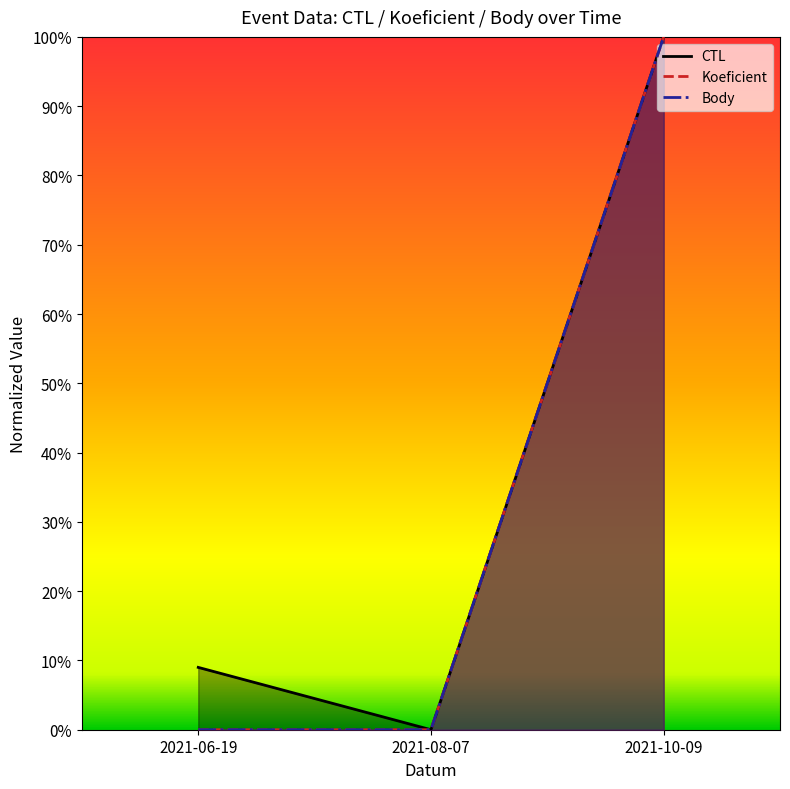

Rank the series by their maximum value, from lowest to highest.

CTL, Koeficient, Body